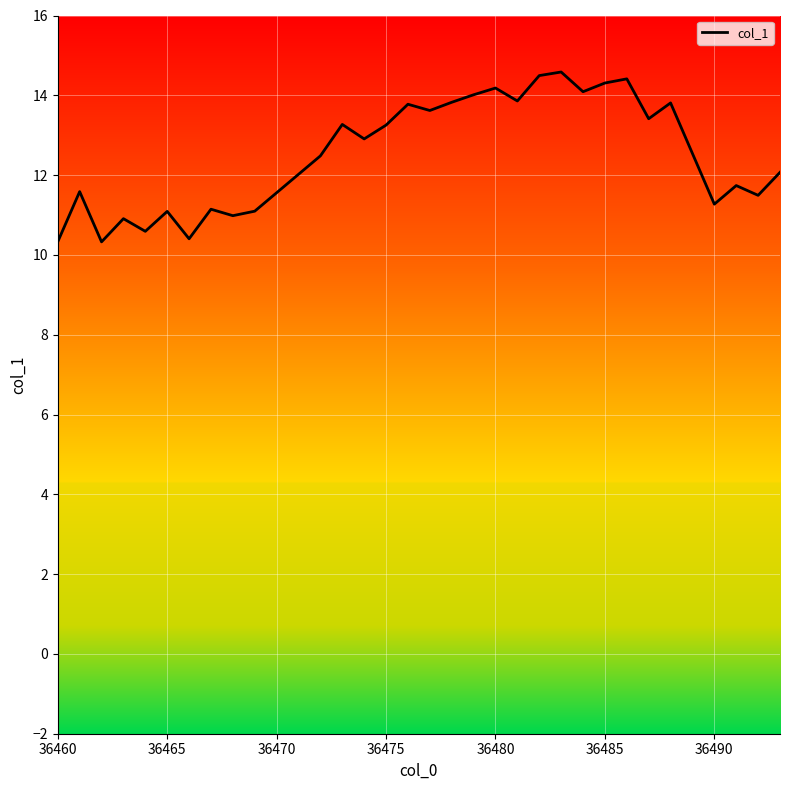

What is the maximum value shown in the chart?

14.6